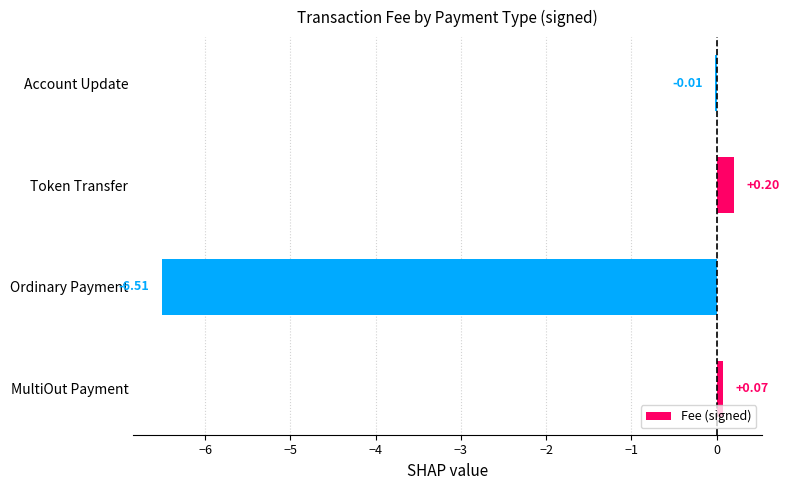

Are the bars grouped side by side (vs. stacked)?

No